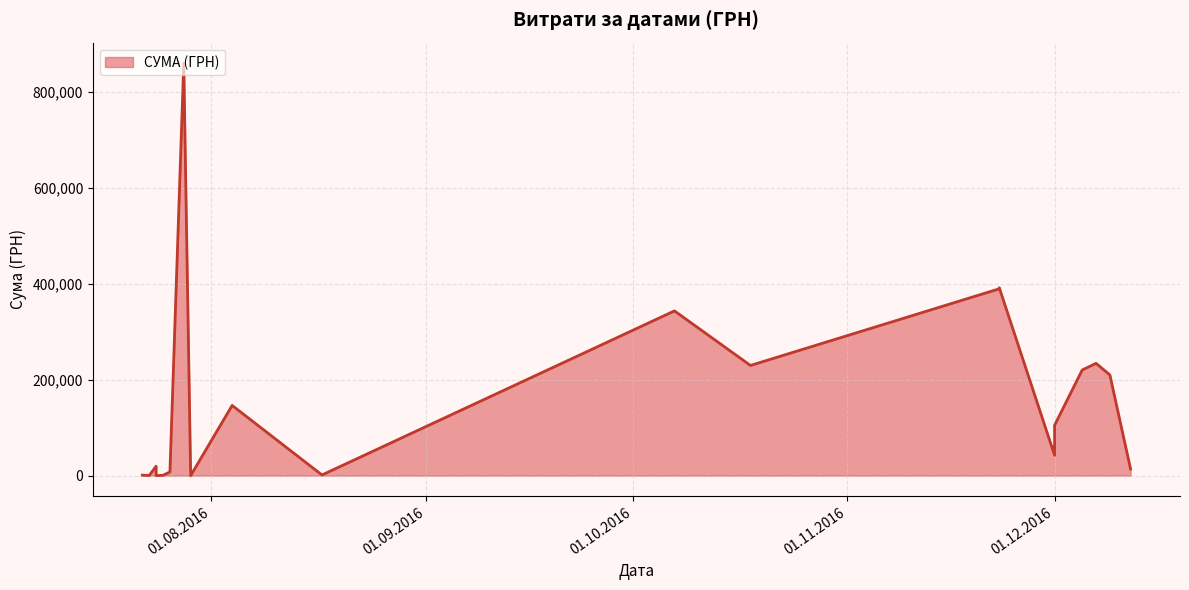

What is the change in value from 07.12.2016 to 01.12.2016?

-129133.0